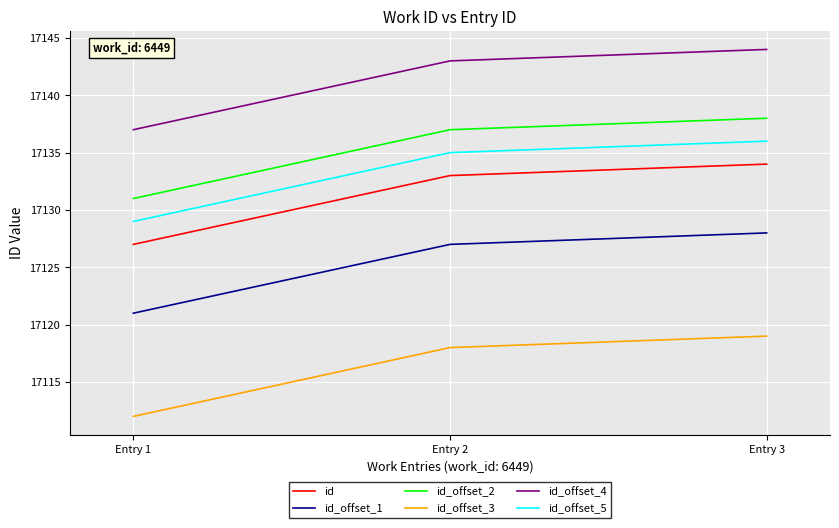

What is the total value across all series at Entry 3?

102799